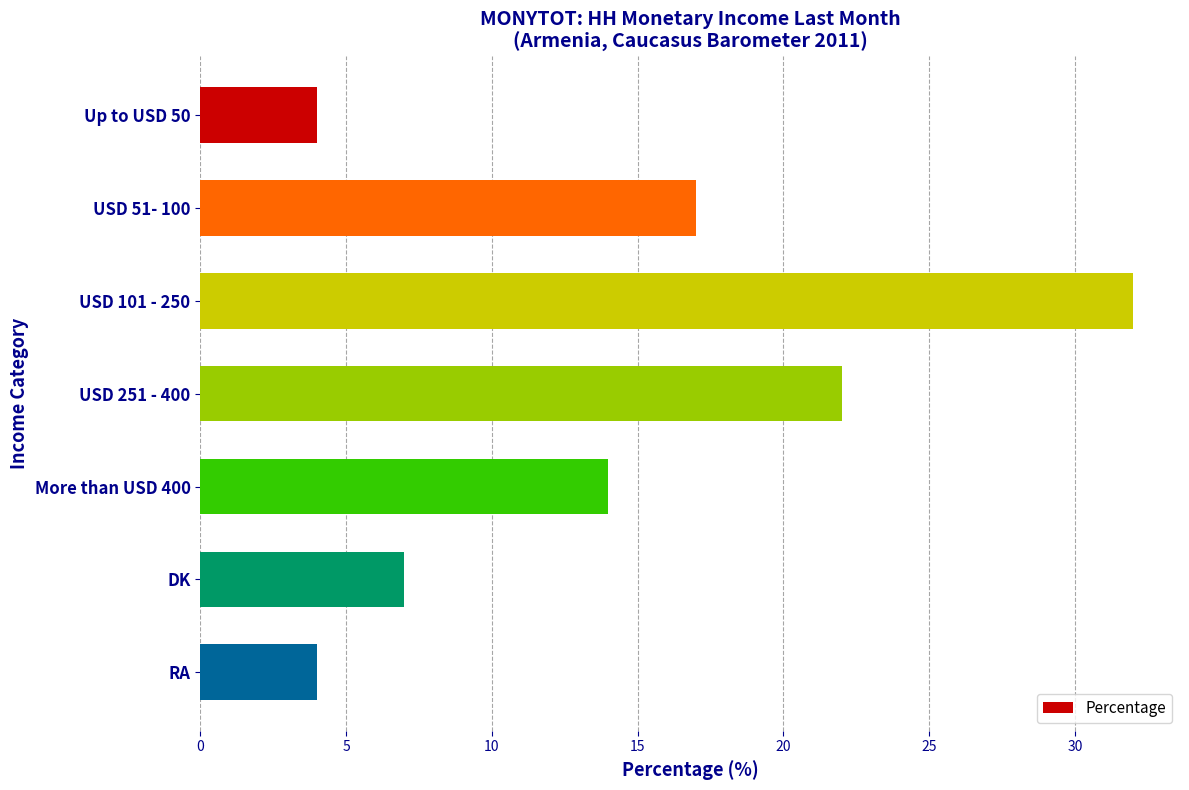

At which category does the chart reach its peak across all series?

USD 101 - 250